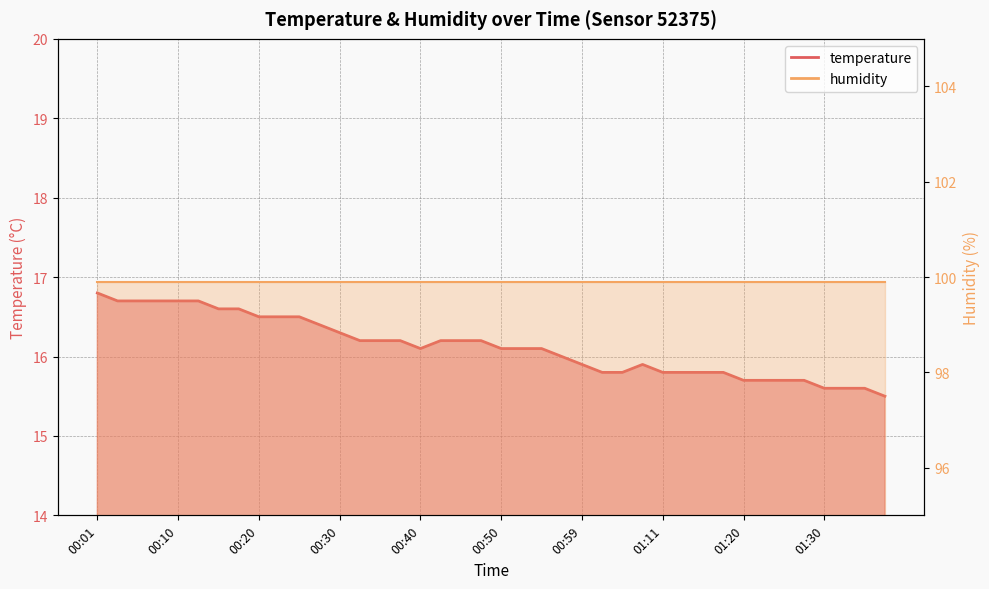

How many points are lower than both their immediate neighbors (excluding endpoints)?

1